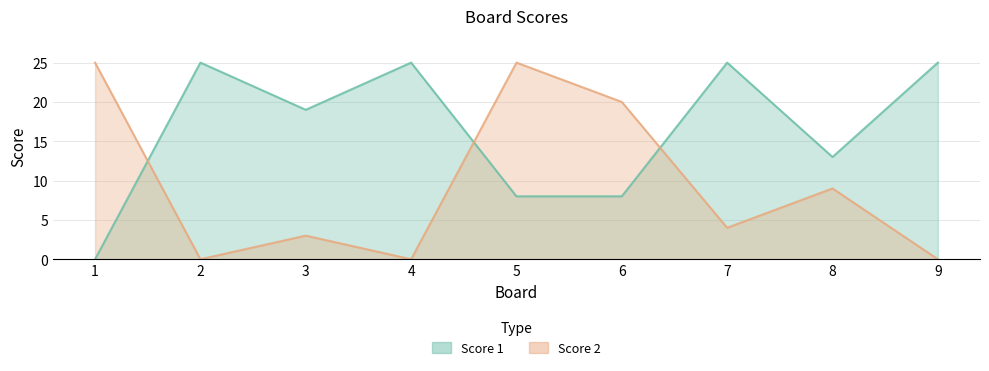

True or false: Score 1 has more than 1 interior local peaks.

True